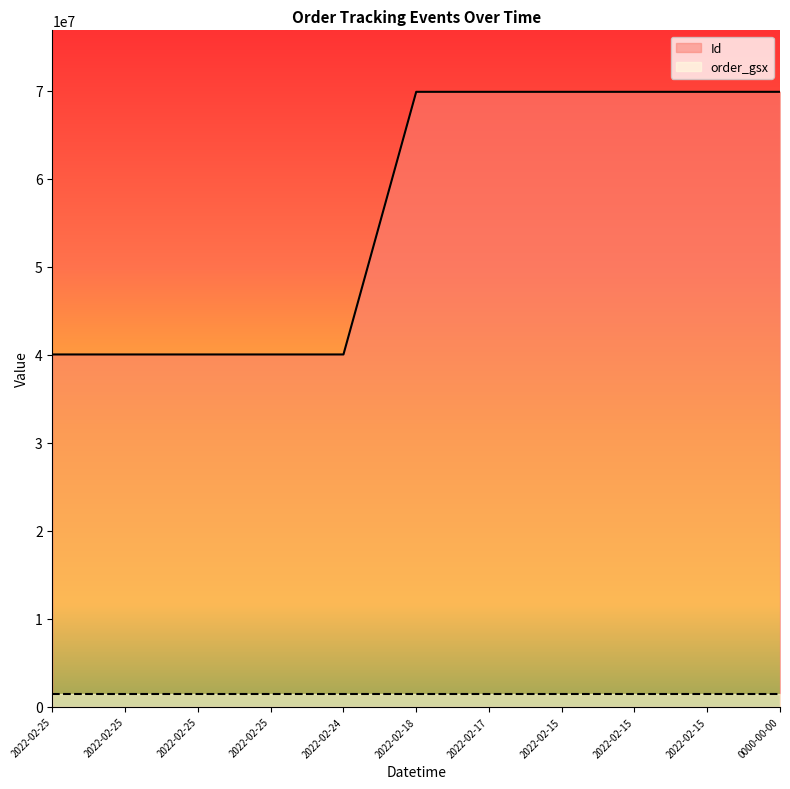

Which series changed the most between 2022-02-25 and 2022-02-15?

Id